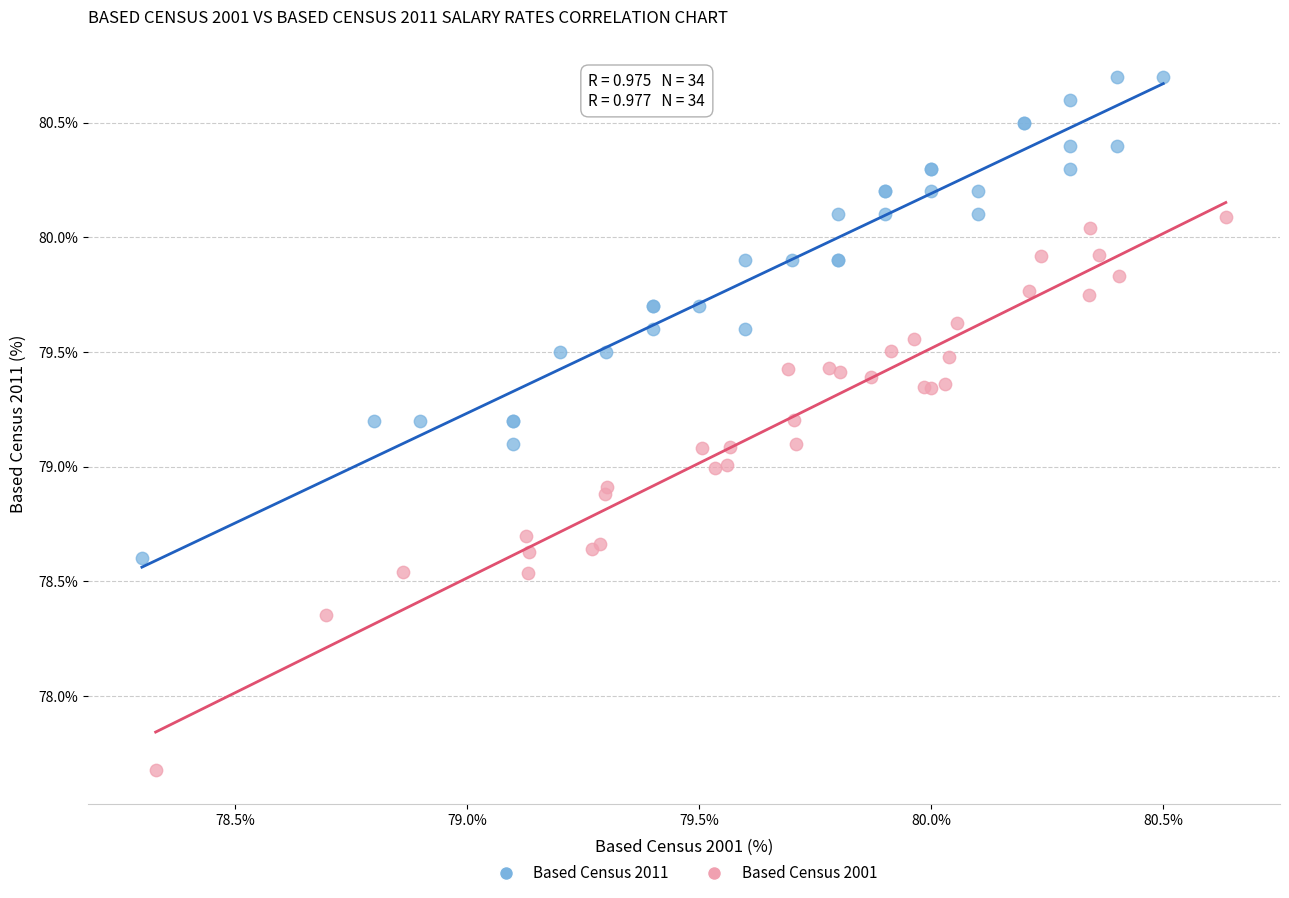

Which series has the largest Y range (max minus min)?

Based Census 2001